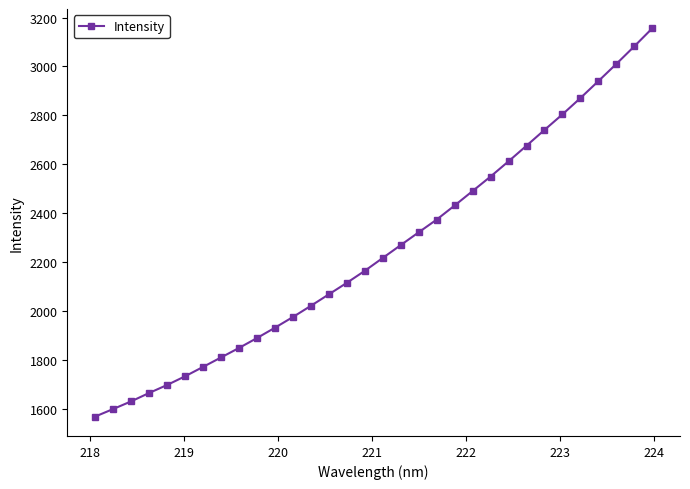

What is the greatest value displayed?

3155.6